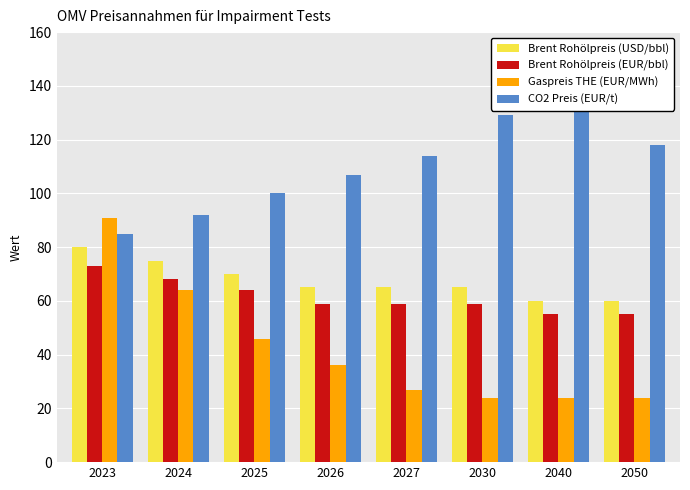

Reading left to right, what are all the values shown in this chart?

Brent Rohölpreis (USD/bbl): 80	75	70	65	65	65	60	60
Brent Rohölpreis (EUR/bbl): 73	68	64	59	59	59	55	55
Gaspreis THE (EUR/MWh): 91	64	46	36	27	24	24	24
CO2 Preis (EUR/t): 85	92	100	107	114	129	142	118